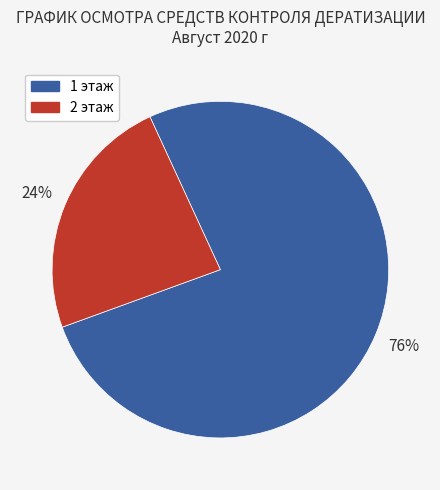

Rank the categories by value from lowest to highest.

2 этаж, 1 этаж